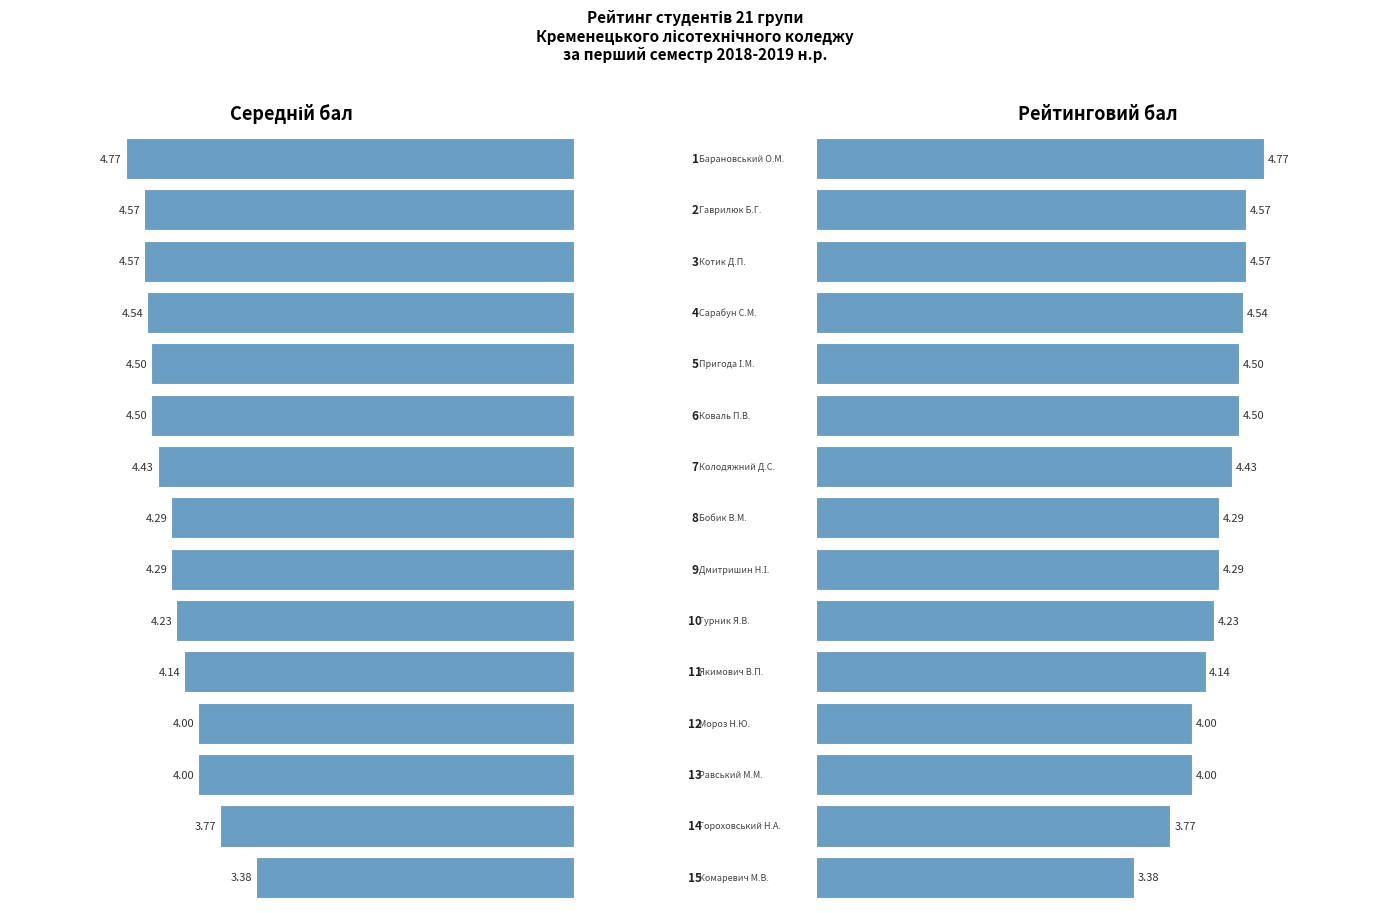

True or false: Рейтинговий бал has a value of 4.4 at 6.

True